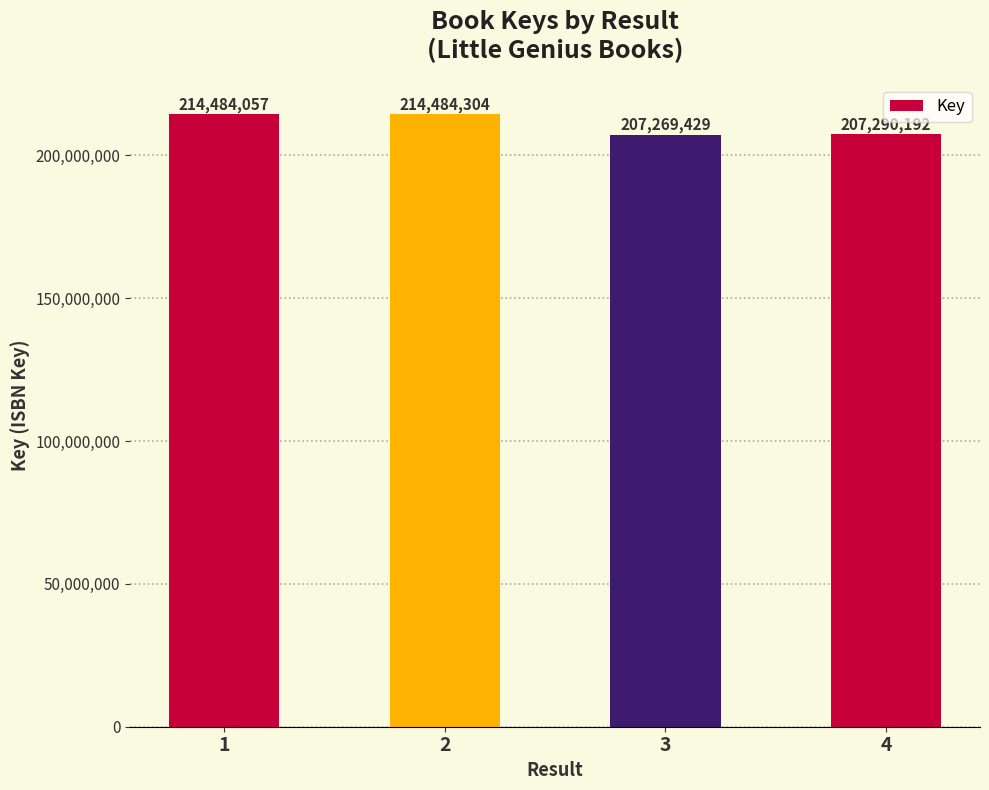

List the labels in order of value, largest first.

2, 1, 4, 3